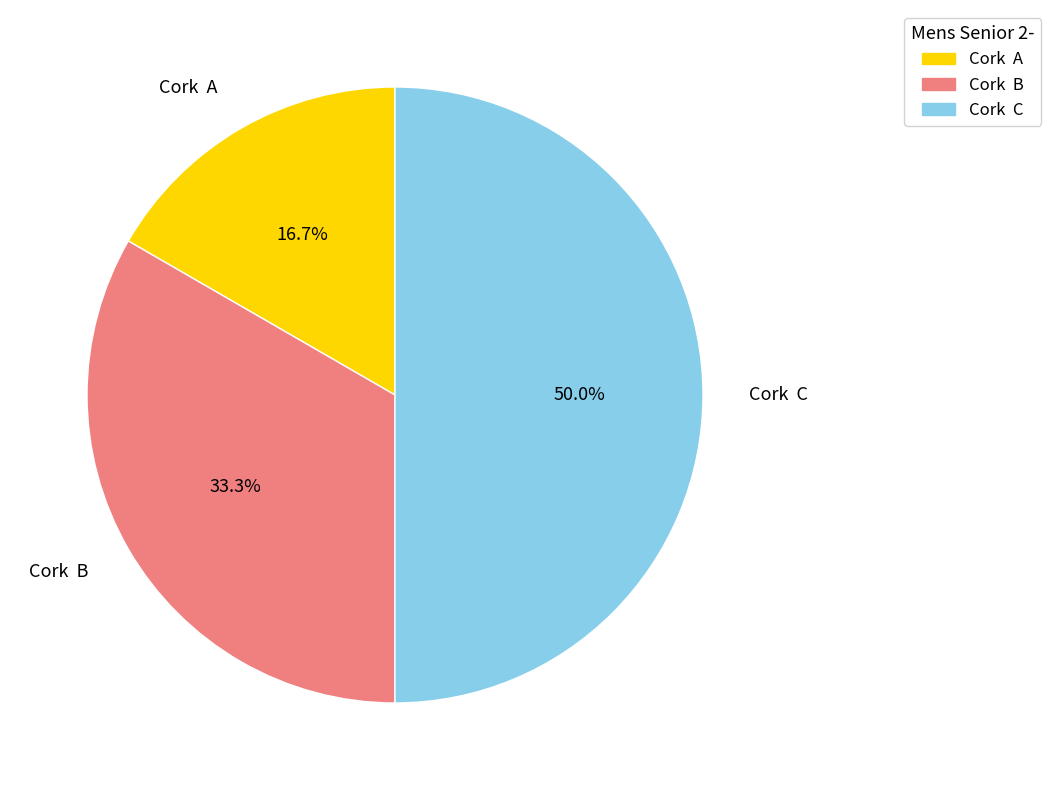

What is the smallest slice in the pie chart?

Cork A